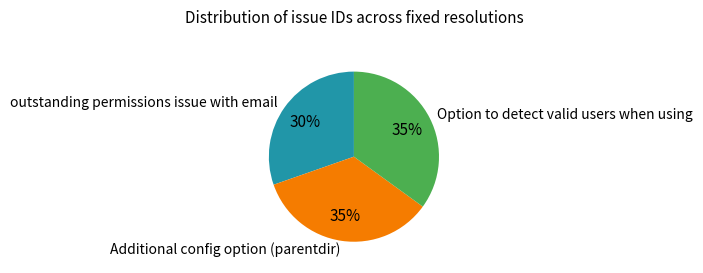

Combined, do outstanding permissions issue with email and Option to detect valid users when using account for over 50%?

Yes